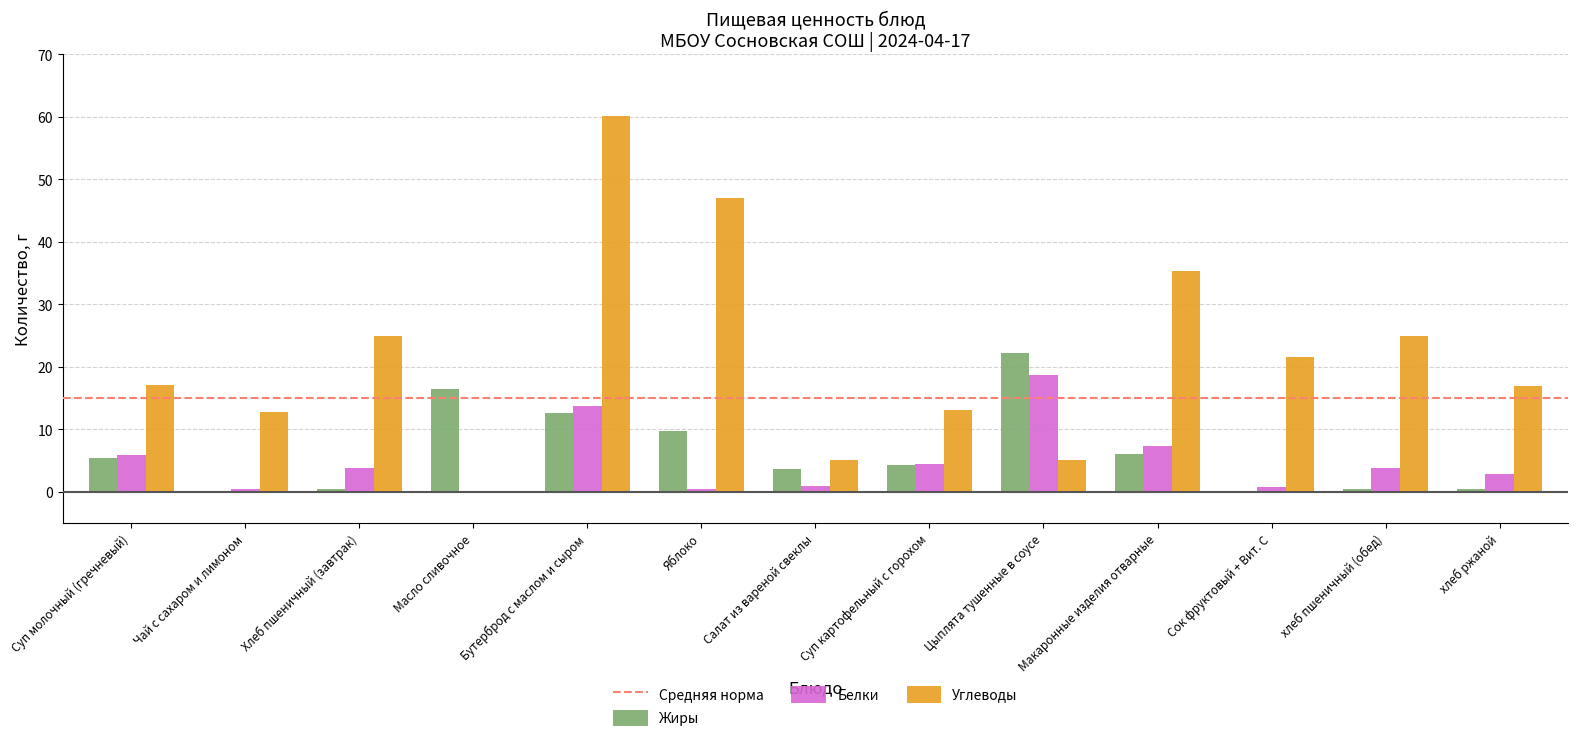

Is it true that Углеводы equals 24.9 at хлеб пшеничный (обед)?

True